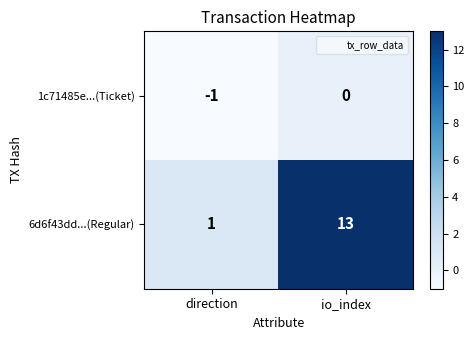

Which series has the largest total across all categories?

6d6f43dd...(Regular)